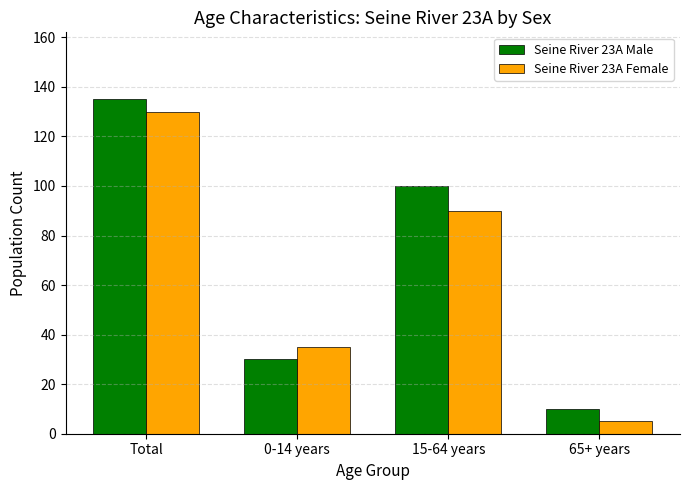

List the labels in order of Seine River 23A Male value, smallest first.

65+ years, 0-14 years, 15-64 years, Total